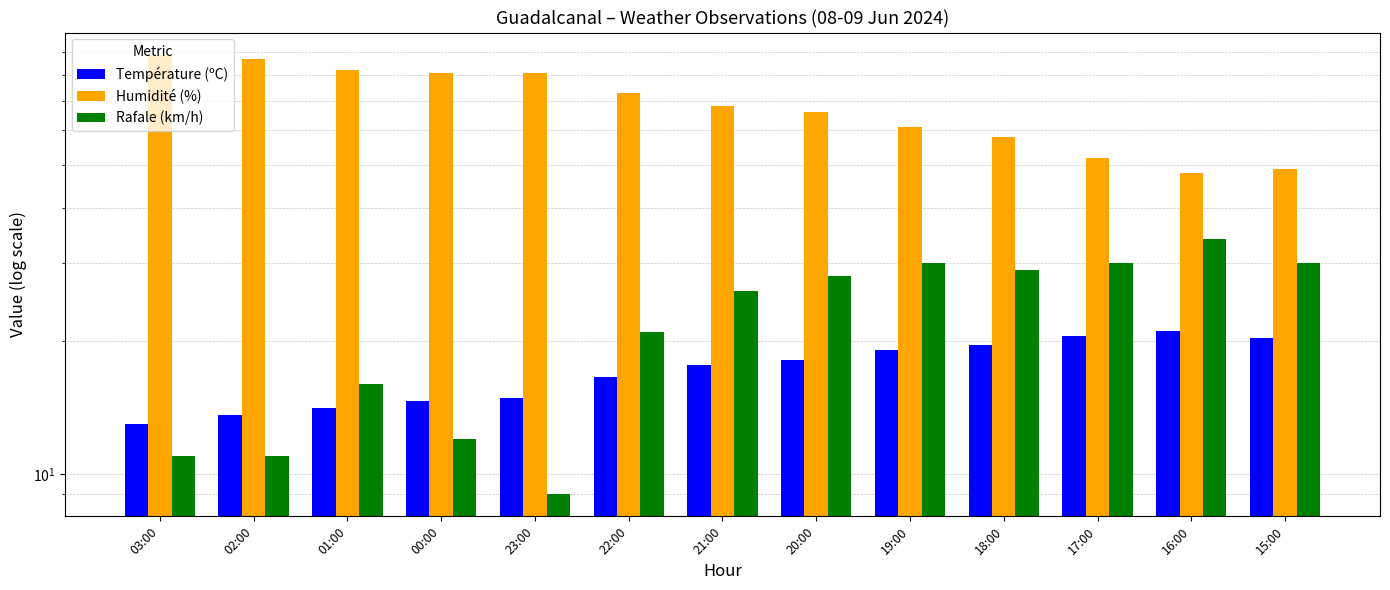

What is the maximum value for Rafale (km/h)?

34.0